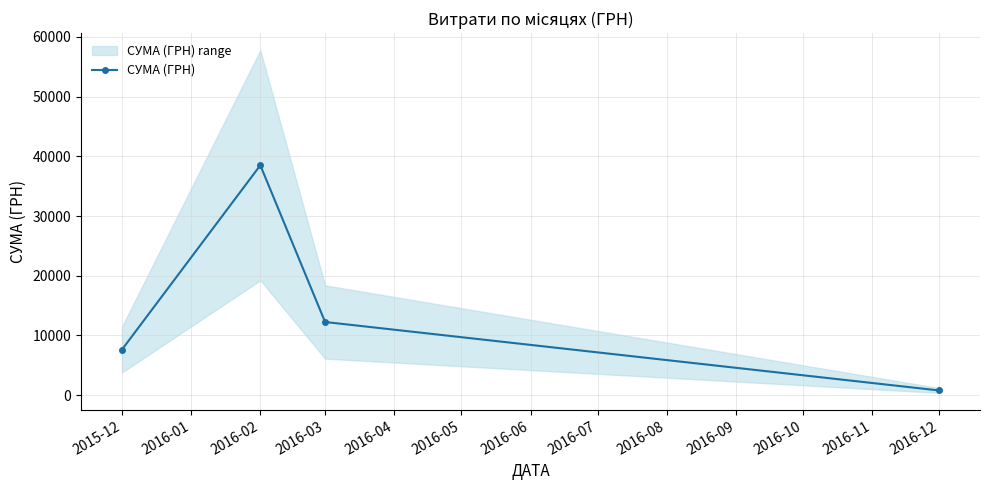

What is the value of the СУМА (ГРН) point at the 1st from the left?

7619.9